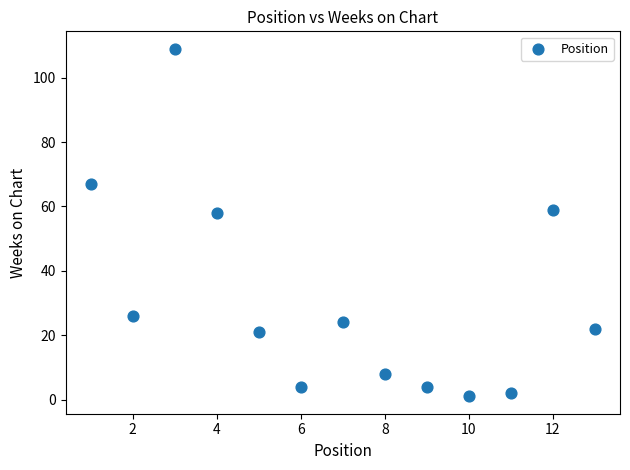

What is the range of X values (max minus min)?

12